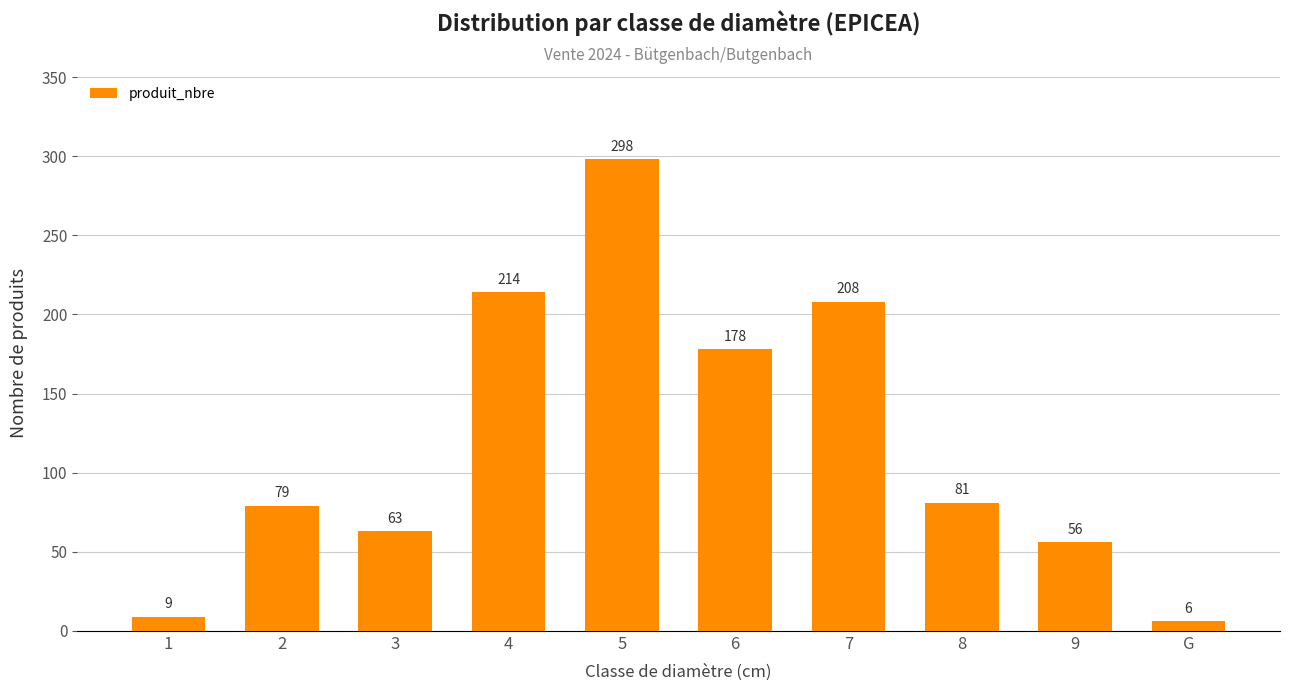

Reading right to left, list all the values displayed in this chart.

G=6	9=56	8=81	7=208	6=178	5=298	4=214	3=63	2=79	1=9